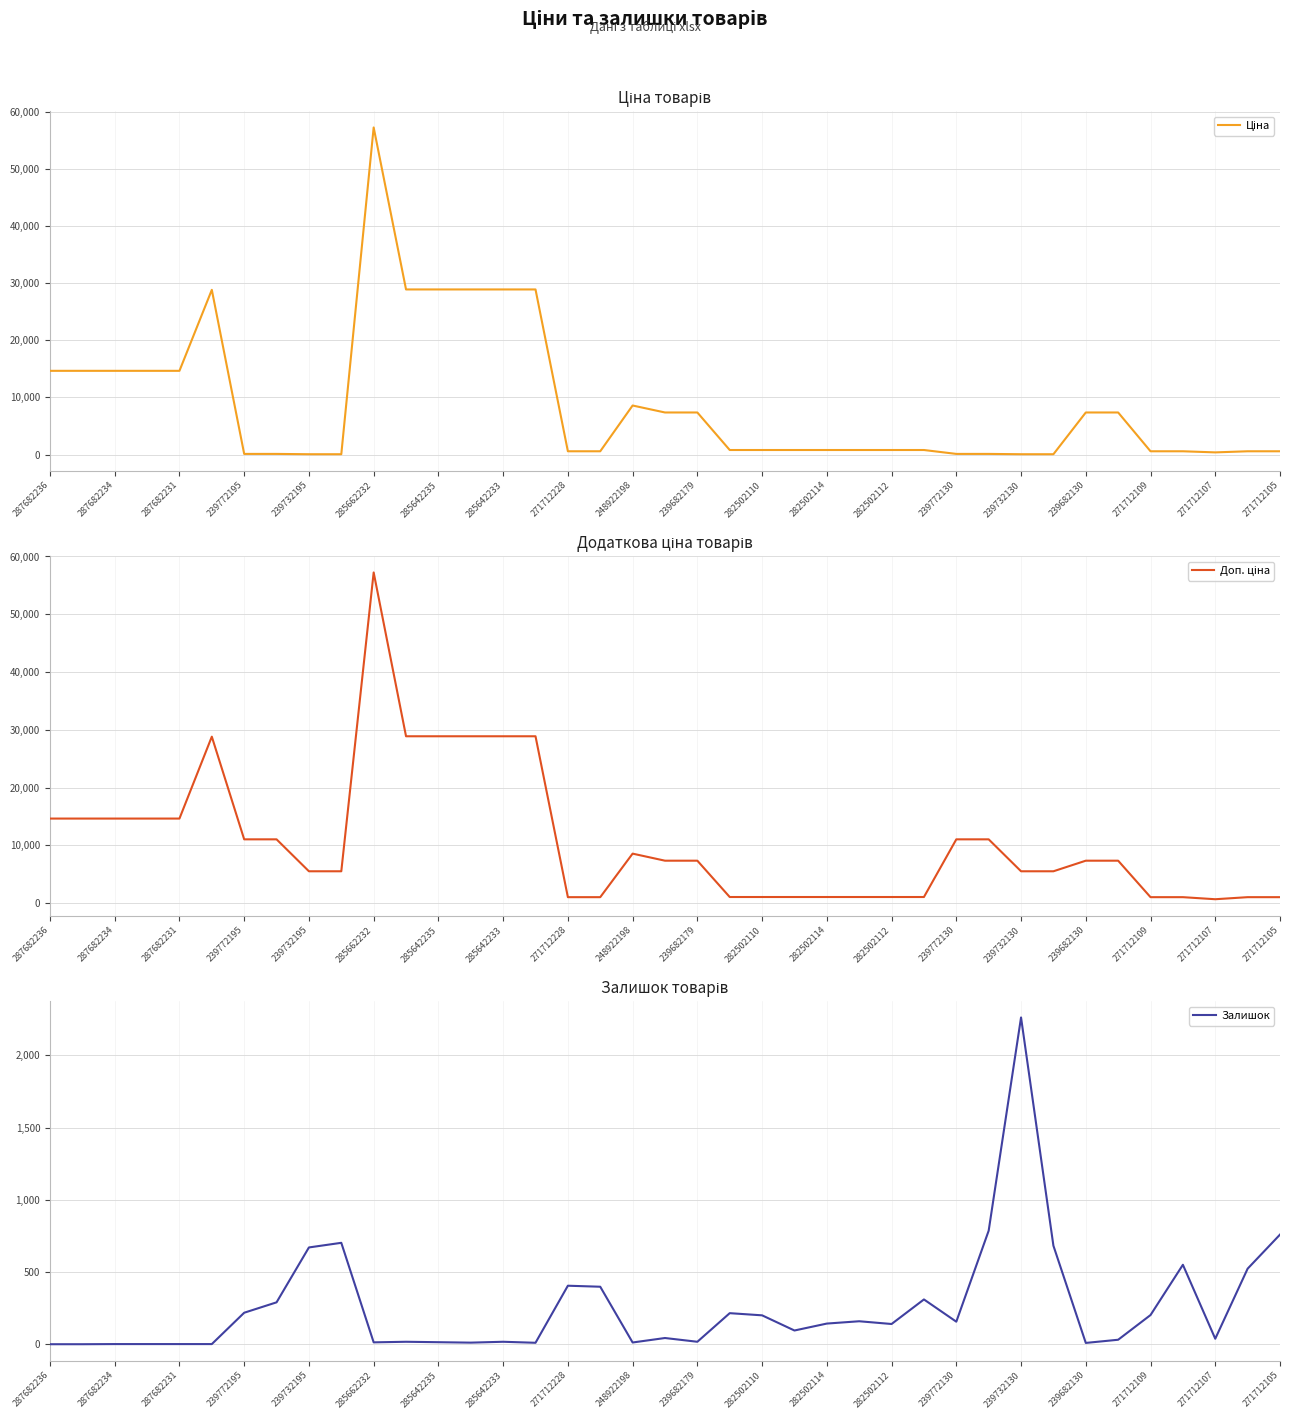

True or false: Залишок has a value of 1295 at 271712105.

False